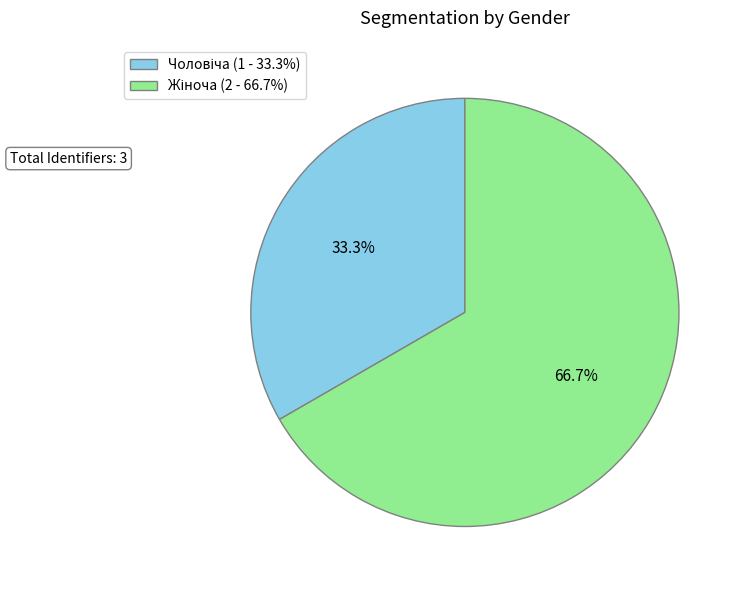

Does any single category account for the majority?

Yes